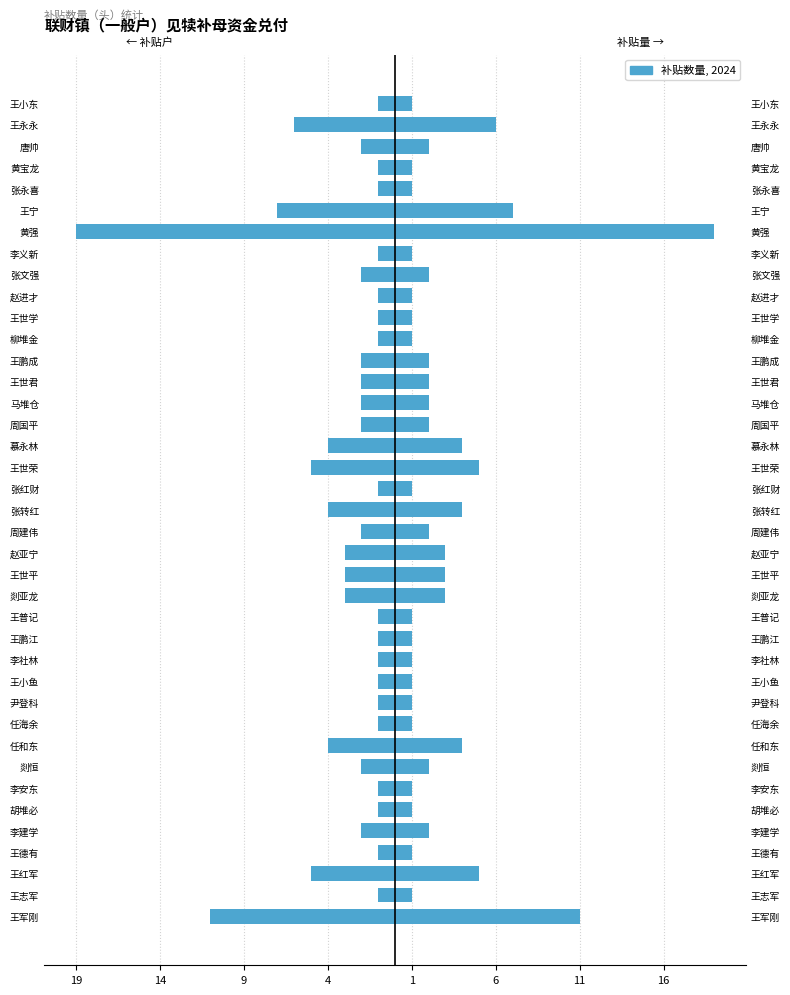

Reading right to left, what are all the values shown in this chart?

-1	-6	-2	-1	-1	-7	-19	-1	-2	-1	-1	-1	-2	-2	-2	-2	-4	-5	-1	-4	-2	-3	-3	-3	-1	-1	-1	-1	-1	-1	-4	-2	-1	-1	-2	-1	-5	-1	-11